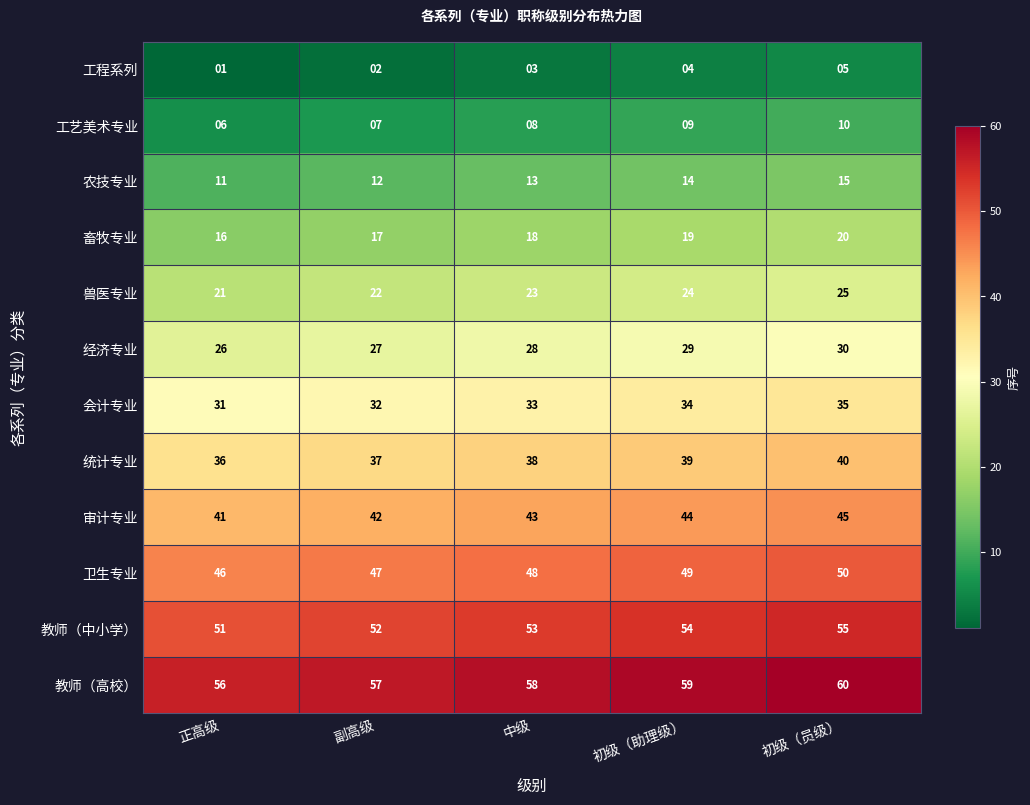

What is the difference between the second highest and minimum values in the 工艺美术专业 series?

3